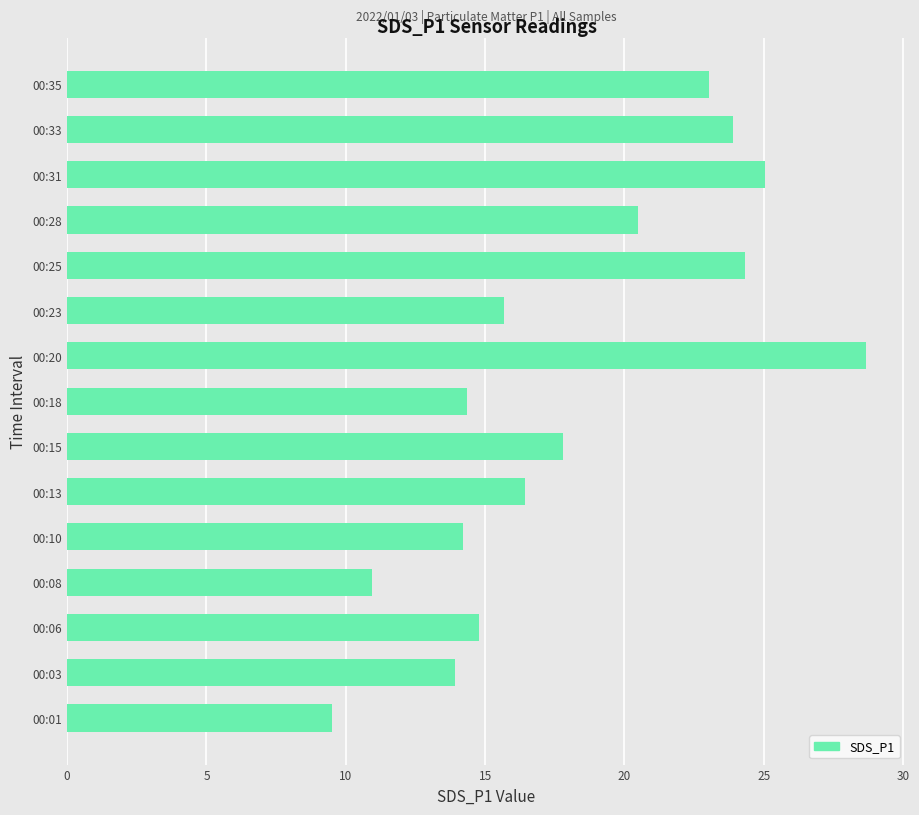

How many data points does each series have?

15